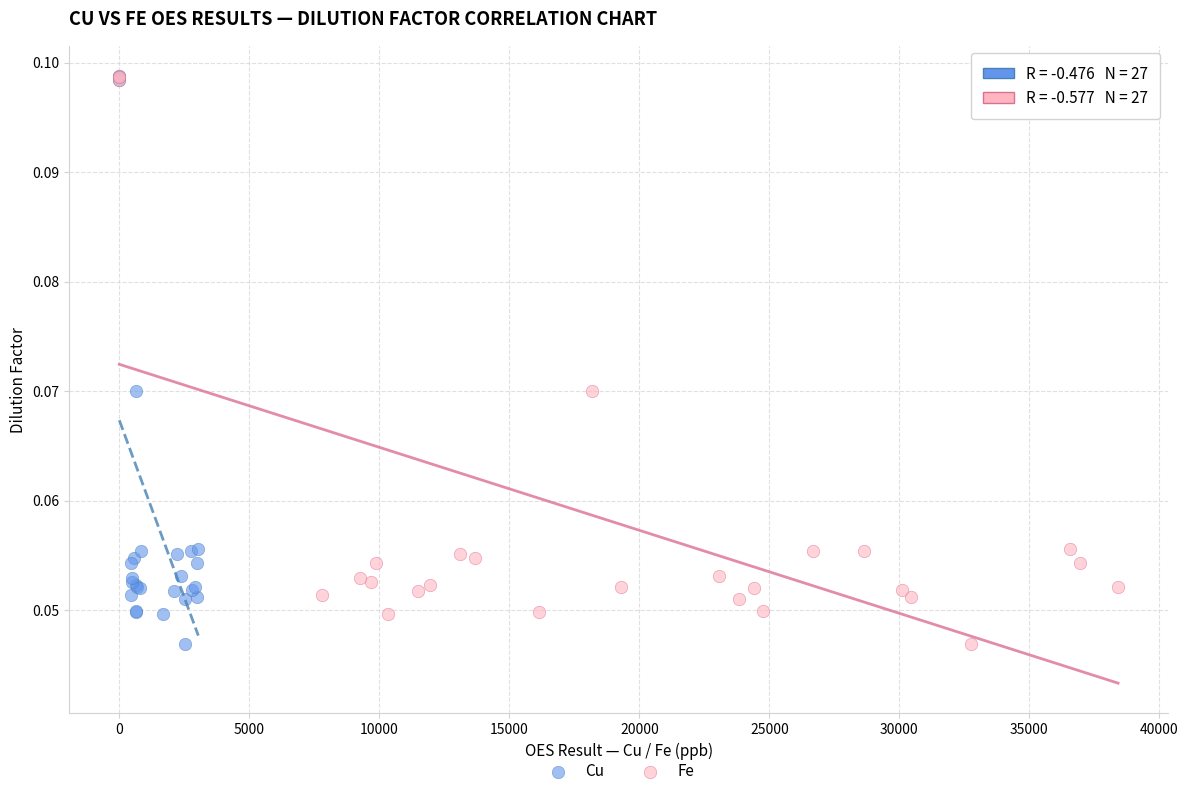

What are all the series names shown in the legend?

Cu, Fe